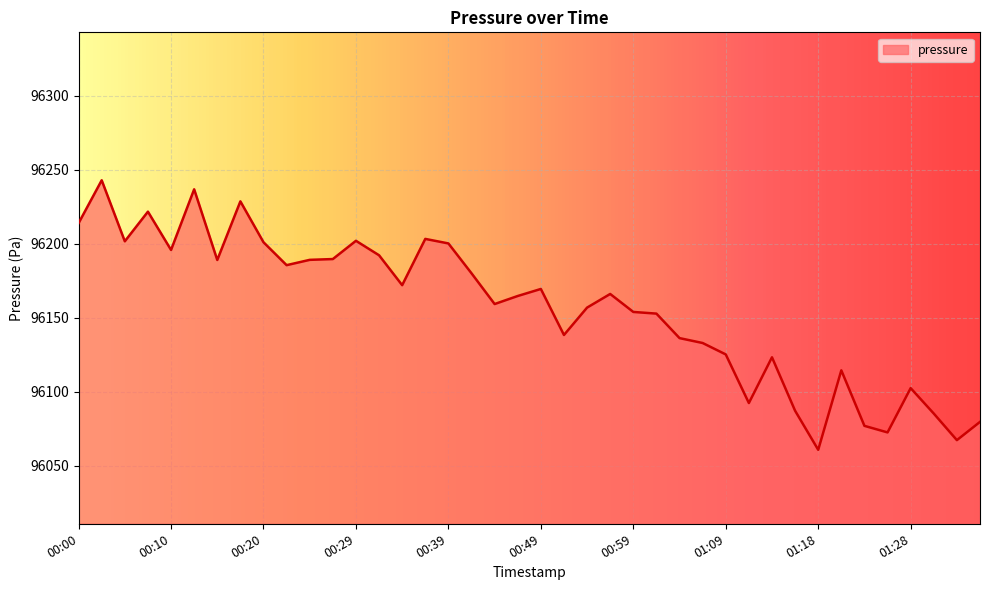

What is the difference between the second highest and second lowest values?

169.6